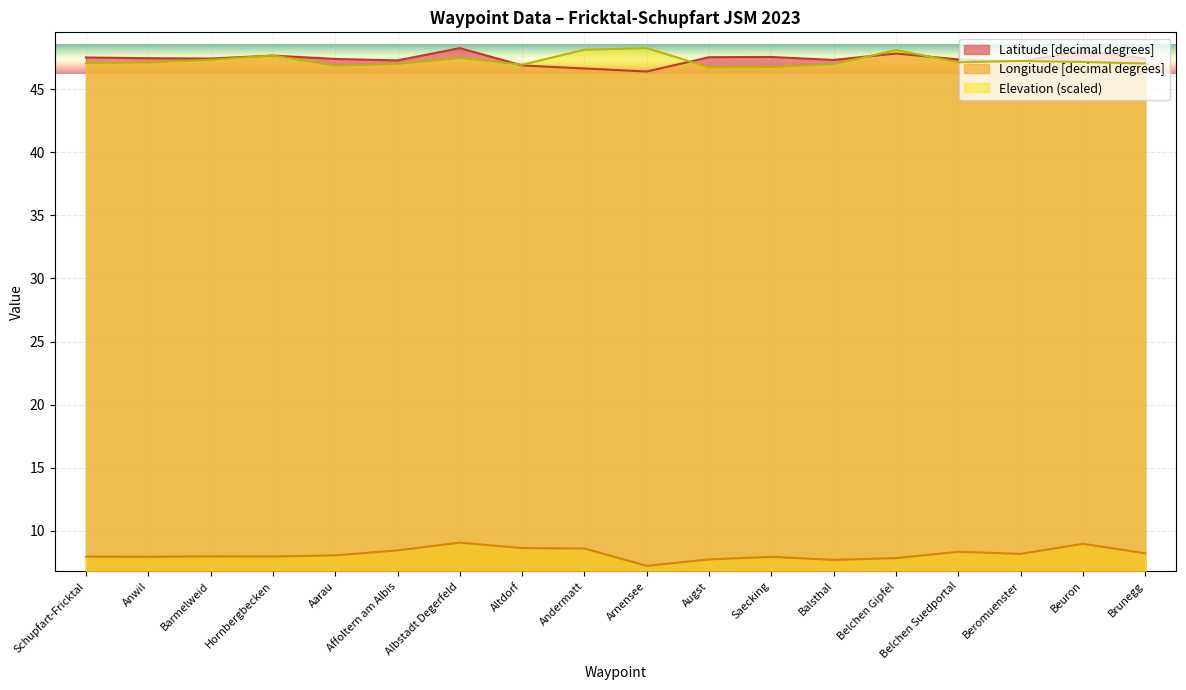

At which category is the sum across all series the highest?

Albstadt Degerfeld